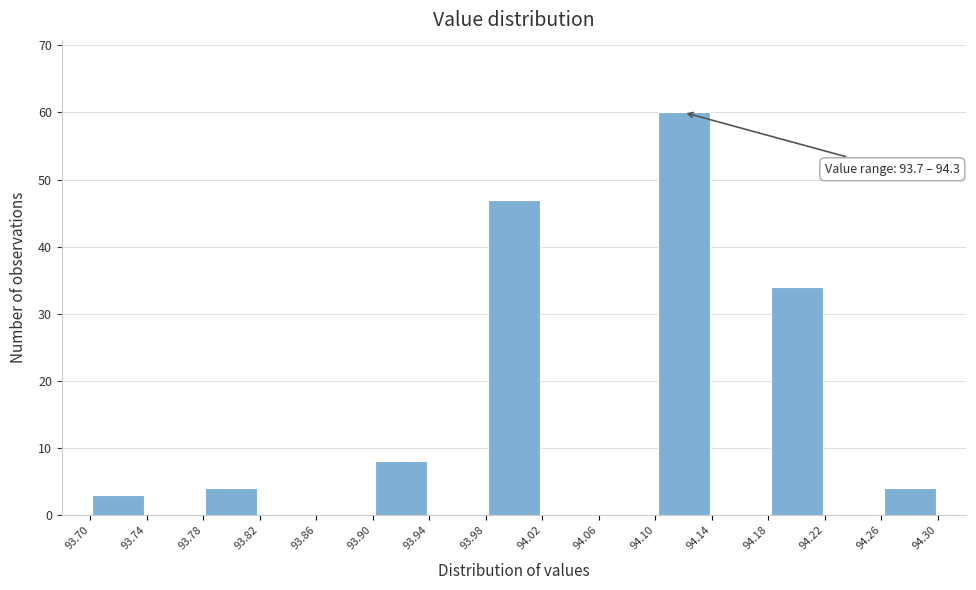

Which range on the x-axis has the tallest bar?

94.10 to 94.14